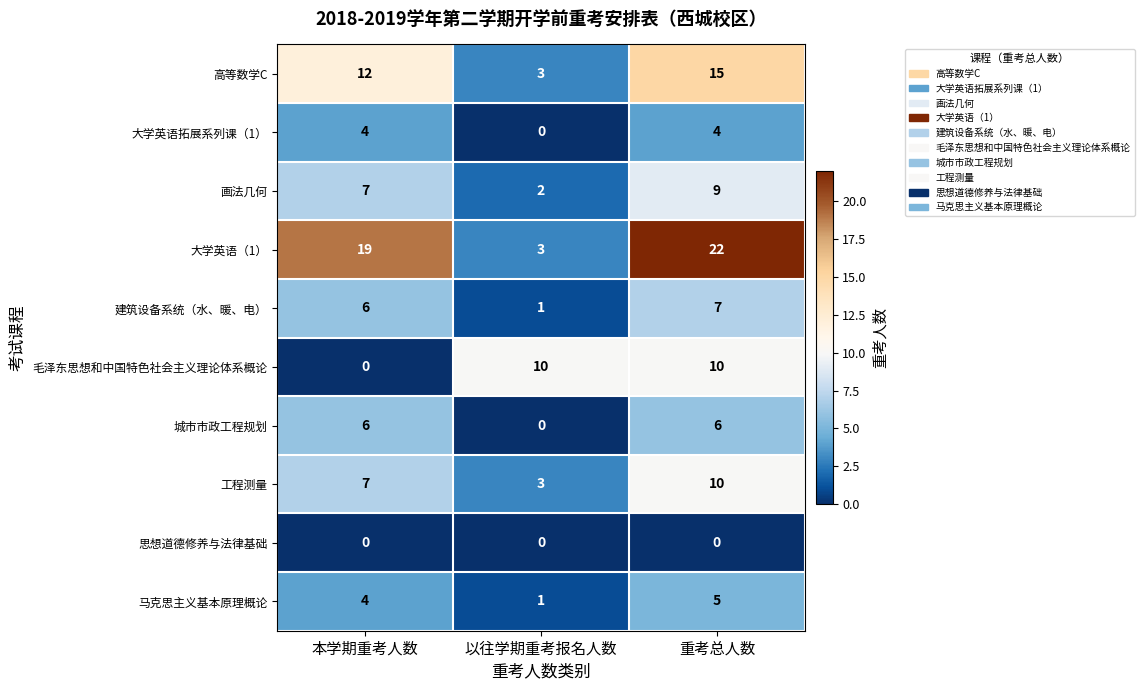

What is the difference between the maximum and minimum values in the 大学英语（1） series?

19